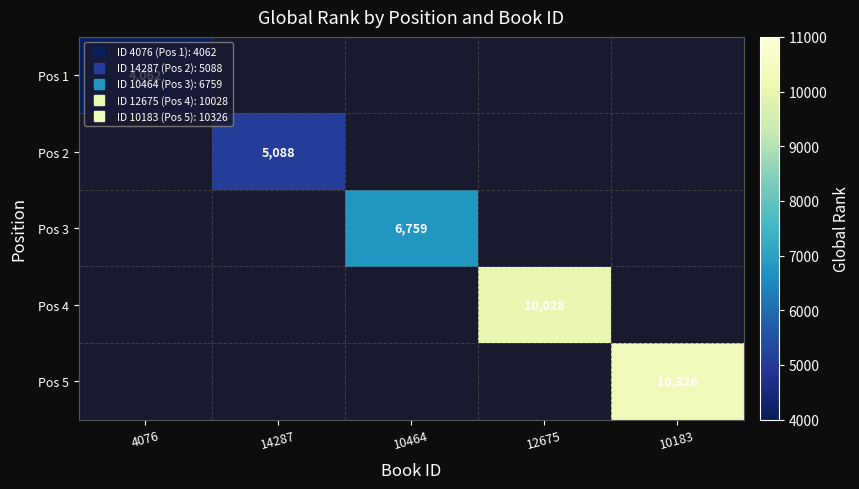

At which category does the chart reach its peak across all series?

10183